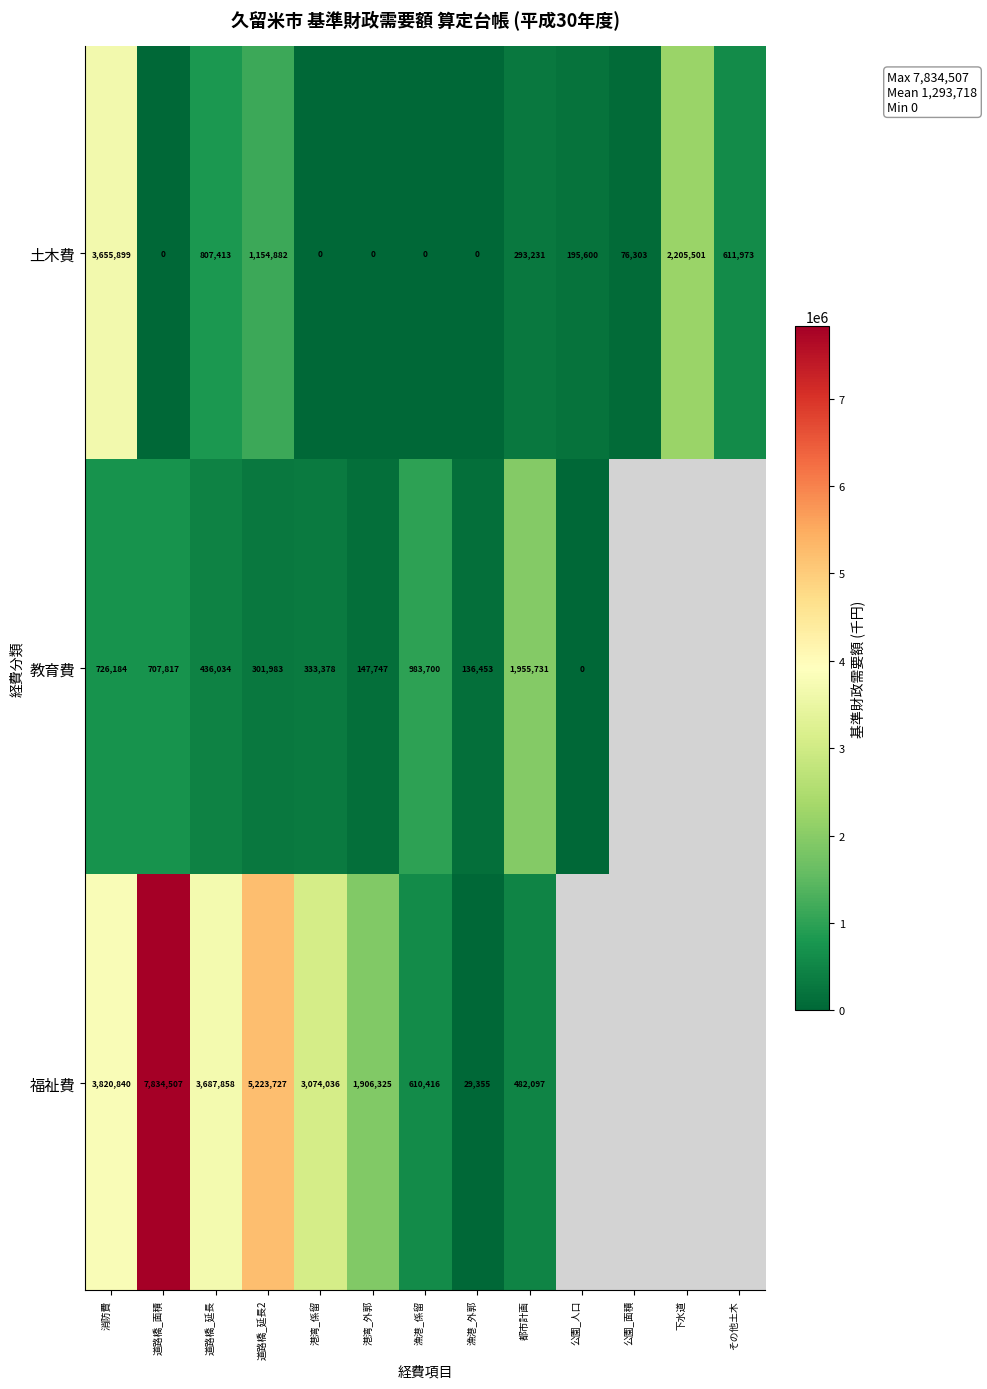

What is the sum of all 土木費 values?

9000802